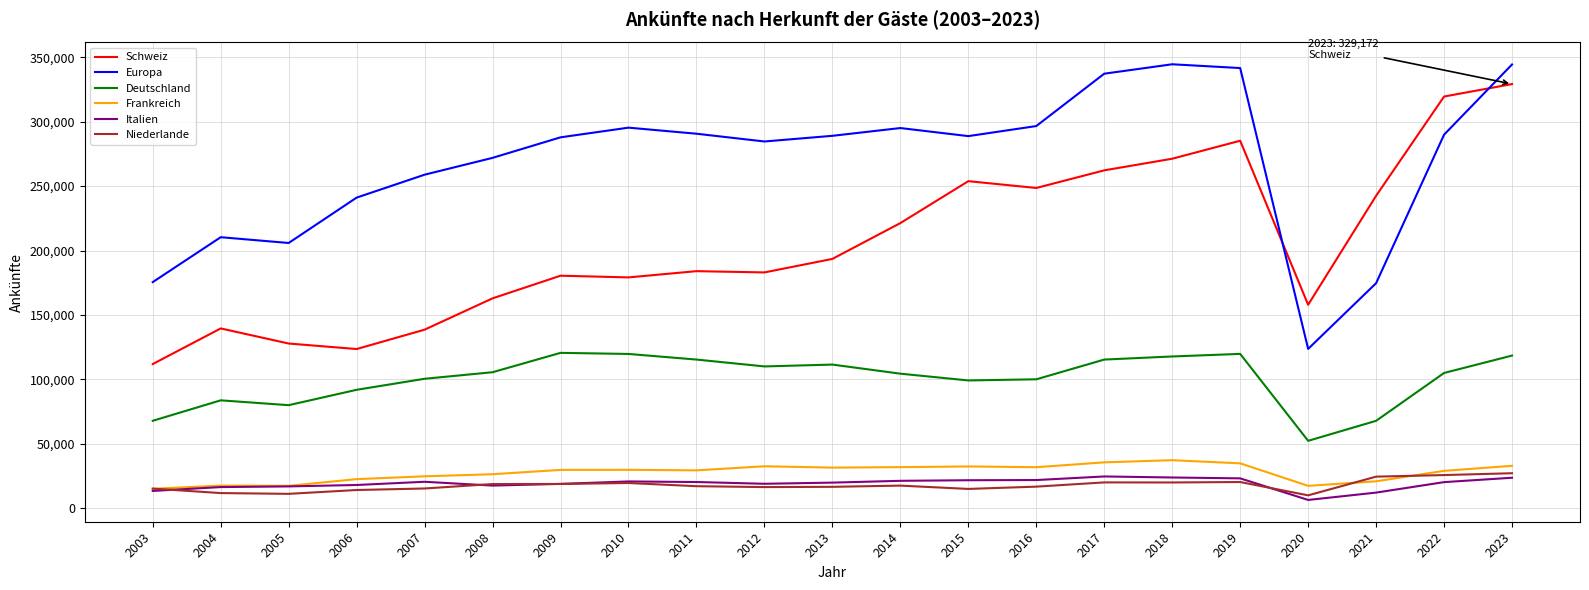

What is the difference between the second highest and minimum values in the Schweiz series?

207581